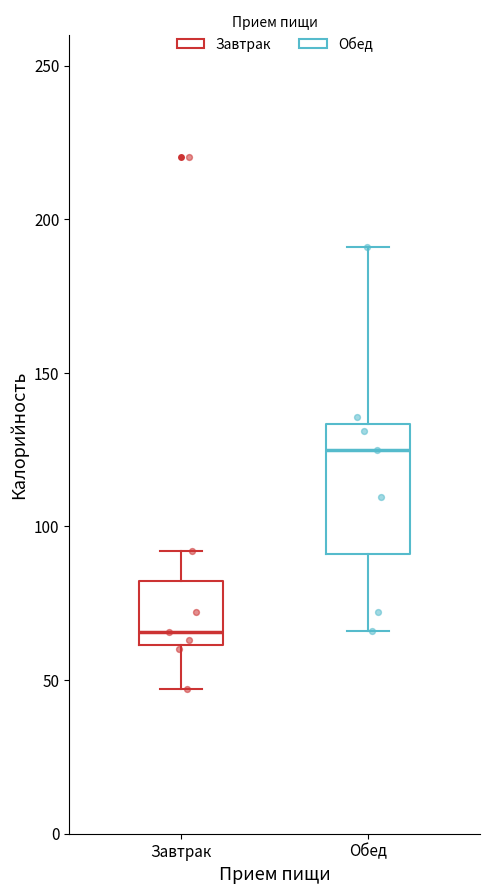

Where does the upper whisker of the box for Завтрак end on the y-axis? The values are not printed on the chart, so give them approximately, as read against the axis.

90